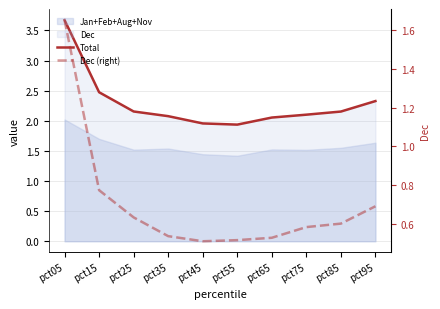

At which label does Total reach its minimum?

pct55